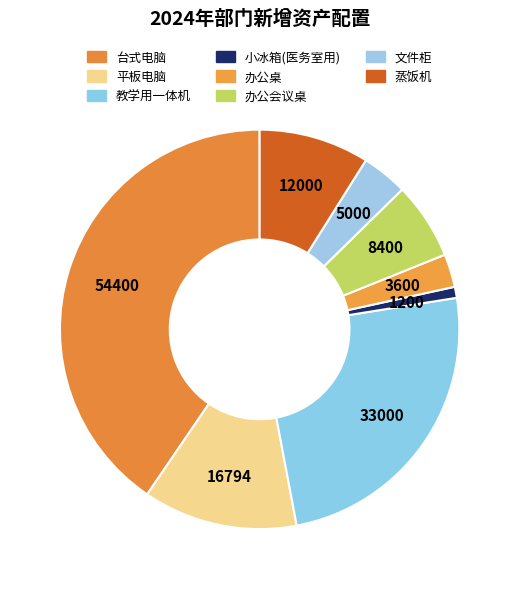

What is the change in value from 平板电脑 to 教学用一体机?

+16206